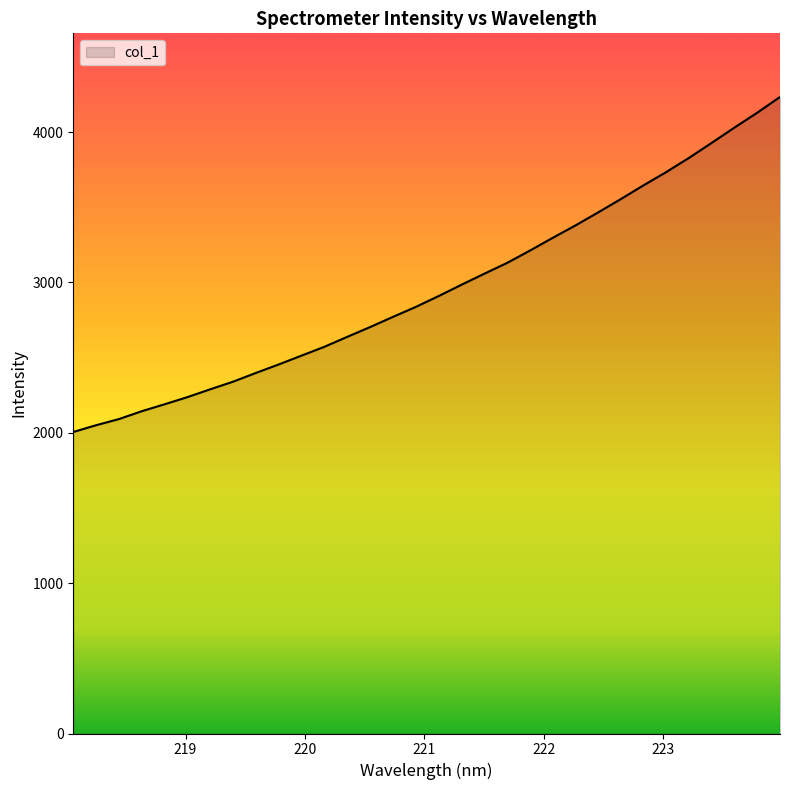

What is the minimum value shown in the chart?

2005.6